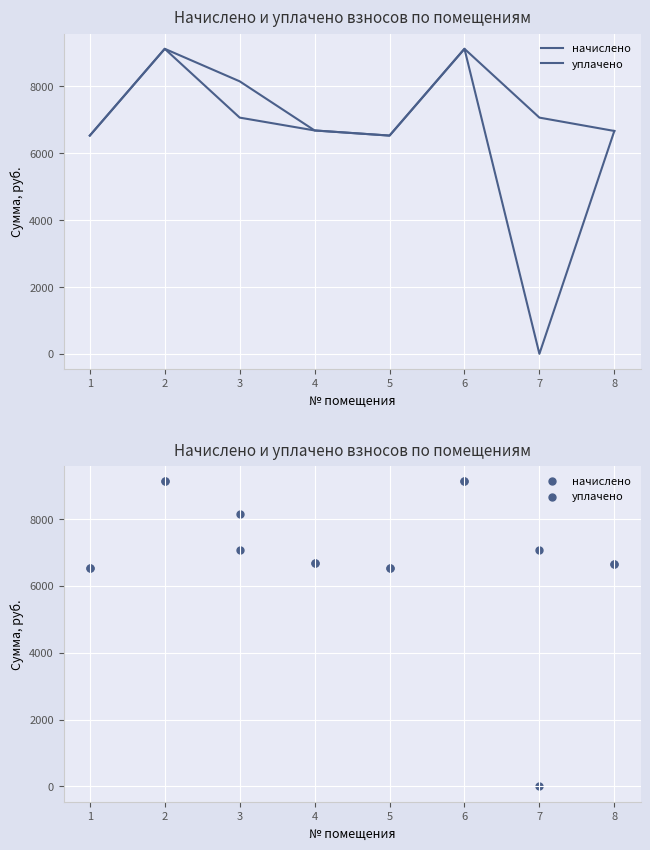

What are all the series names shown in the legend?

начислено, уплачено